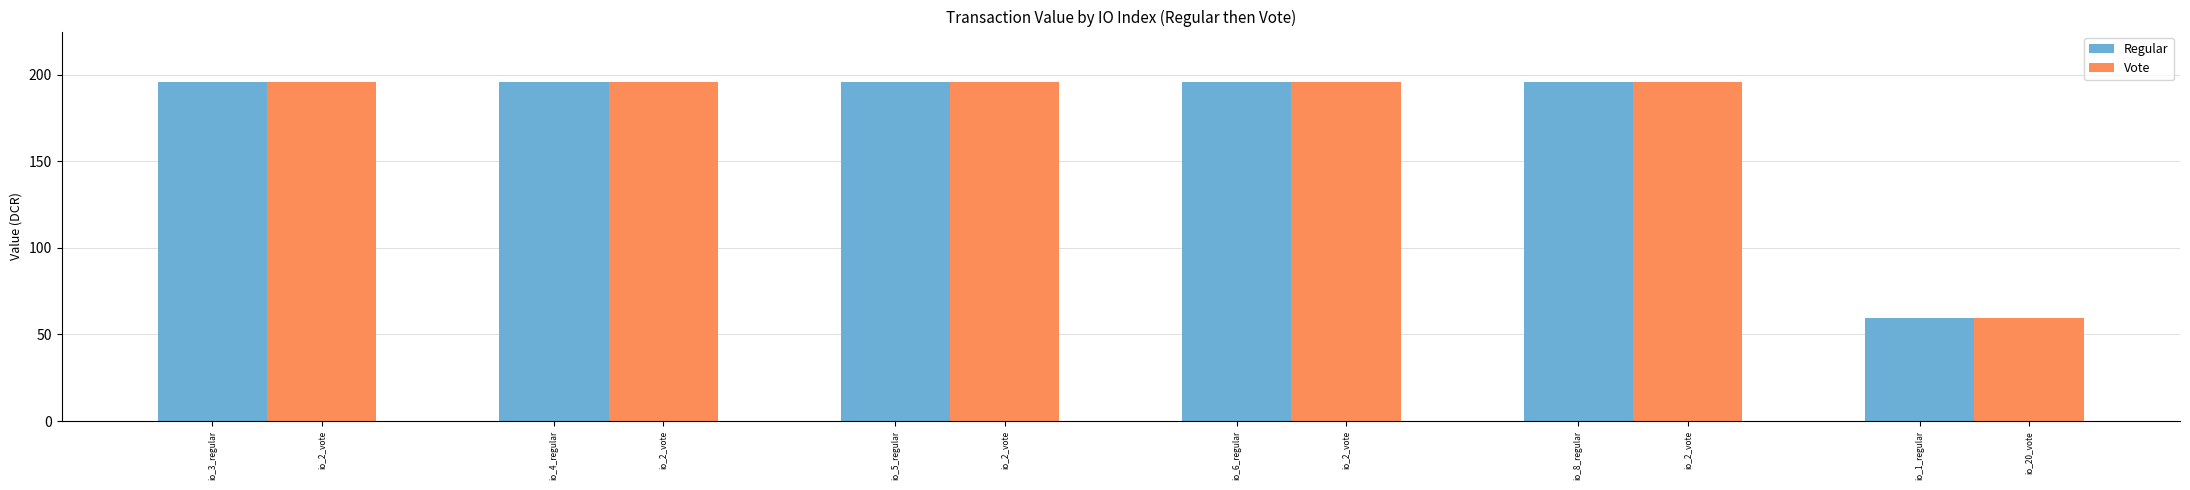

What is the sum of all Regular values?

1037.8